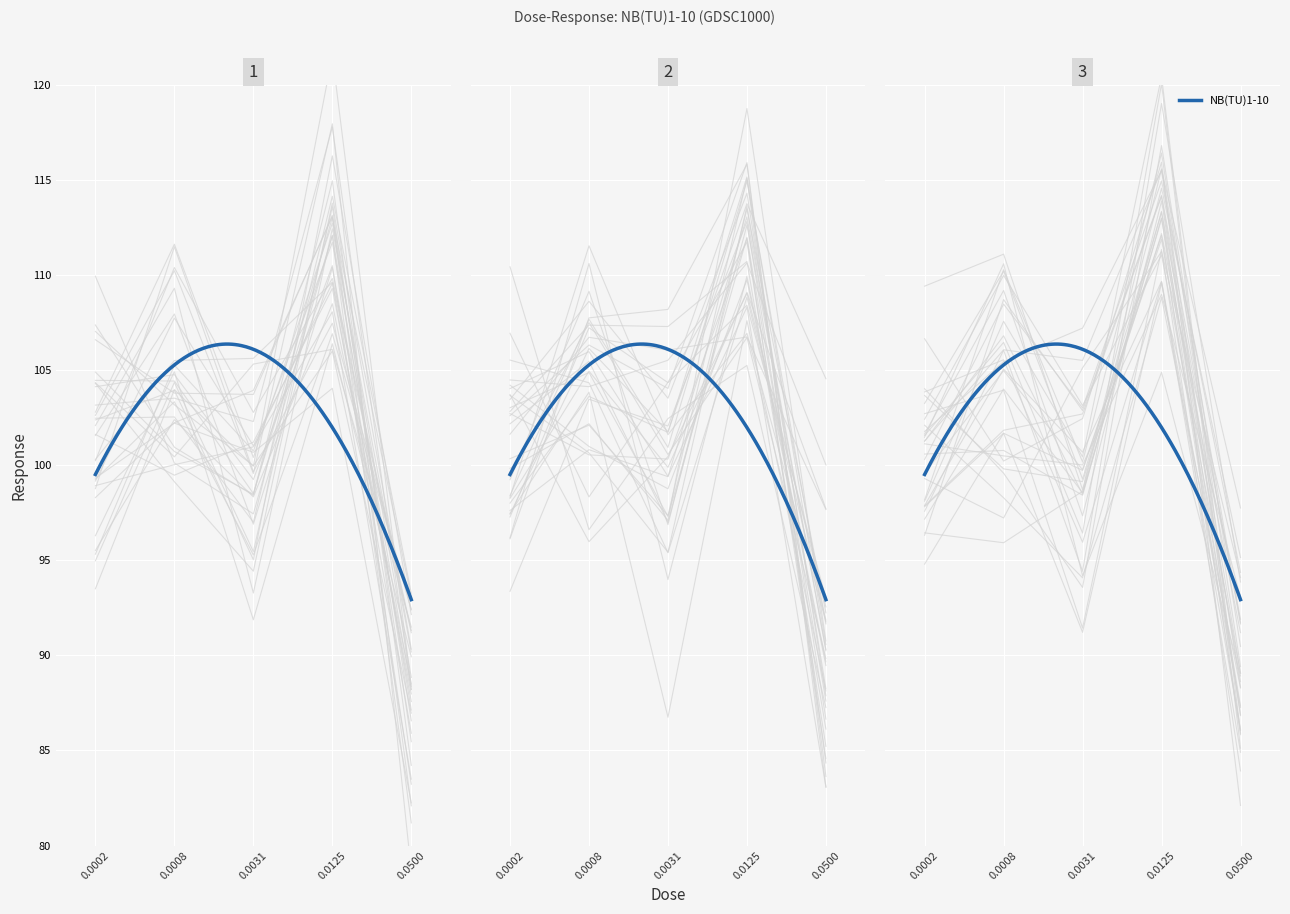

Reading right to left, what are all the values shown in this chart?

86.1	112.1	99.8	105.0	99.6